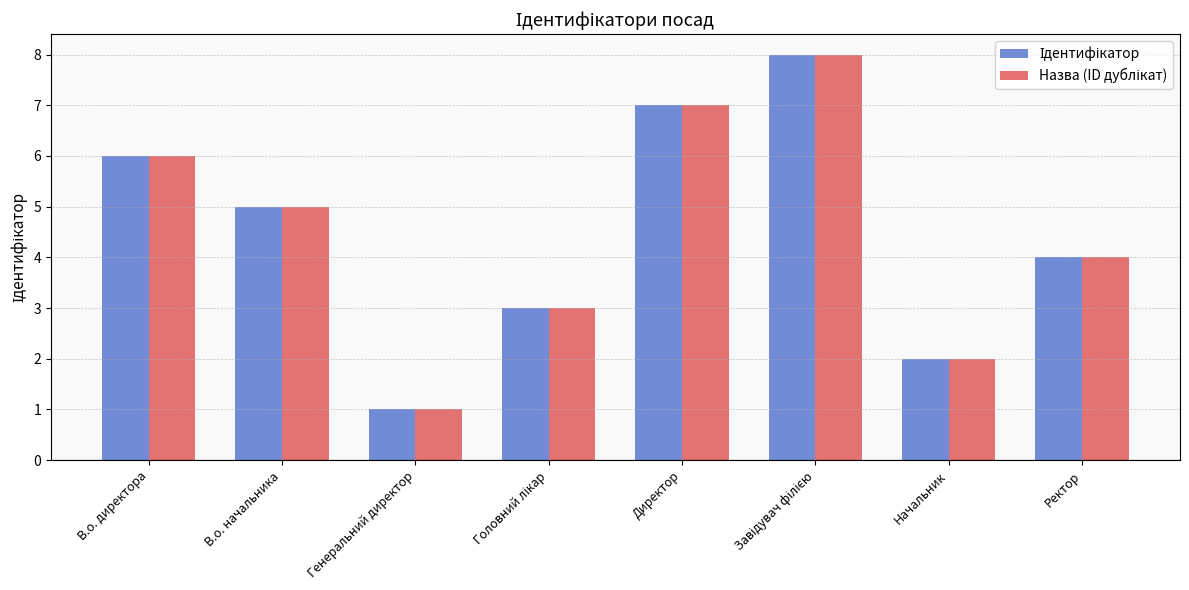

Which label corresponds to the smallest value in the chart?

Генеральний директор